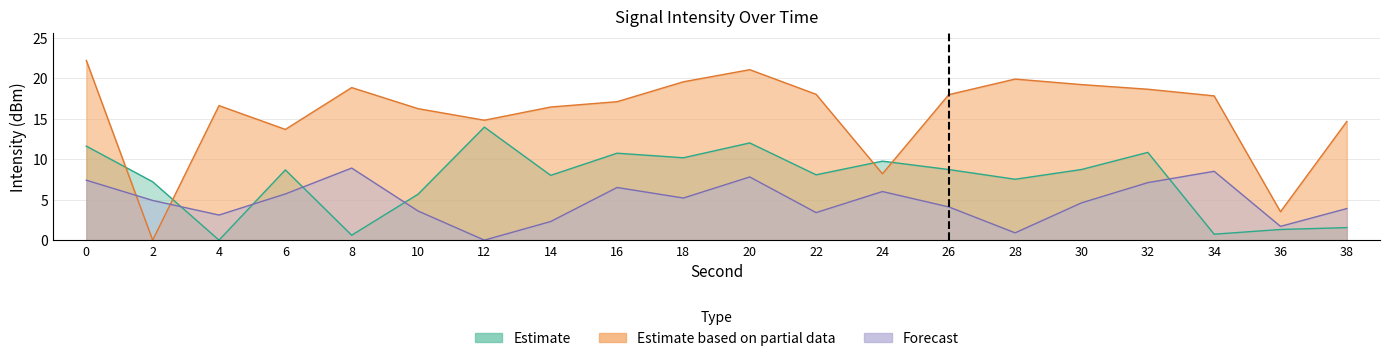

What is the sum of all Forecast values?

95.6